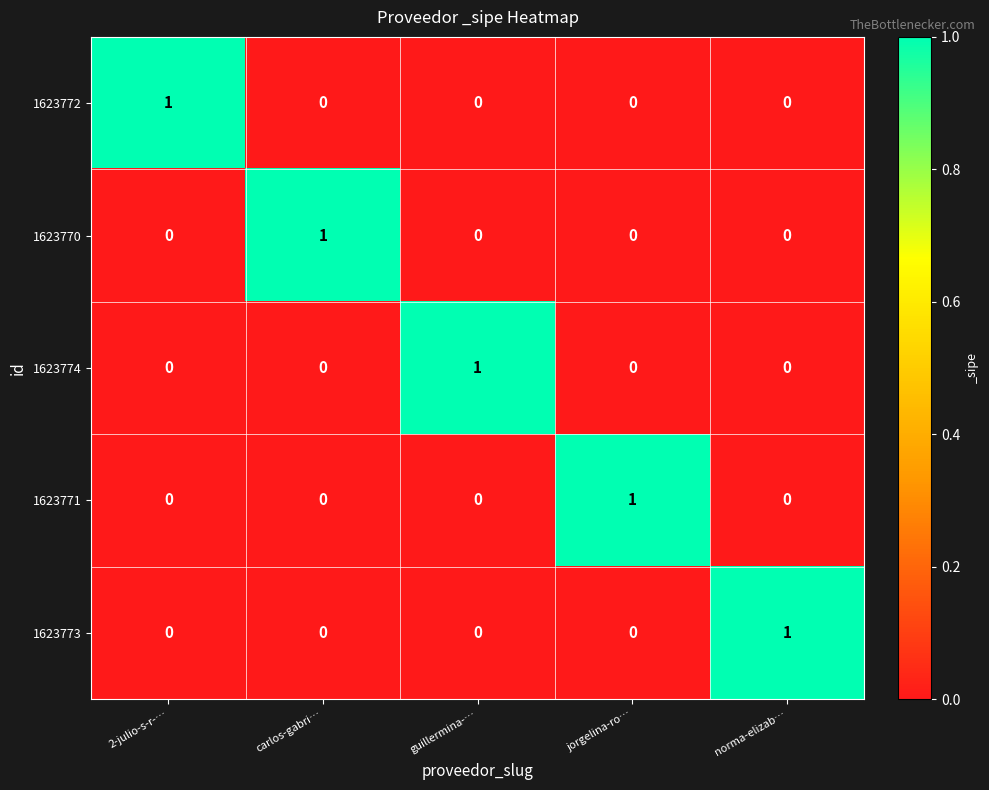

What is the greatest value displayed?

1